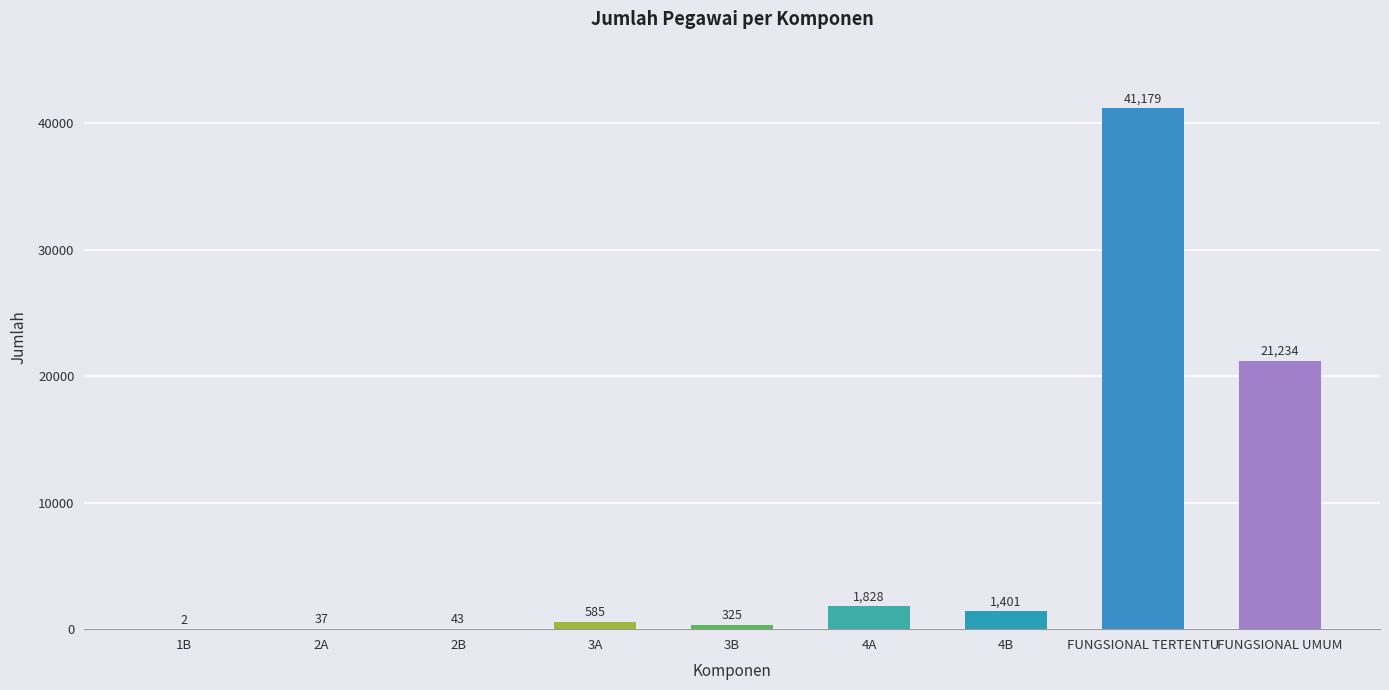

What is the maximum value shown in the chart?

41179